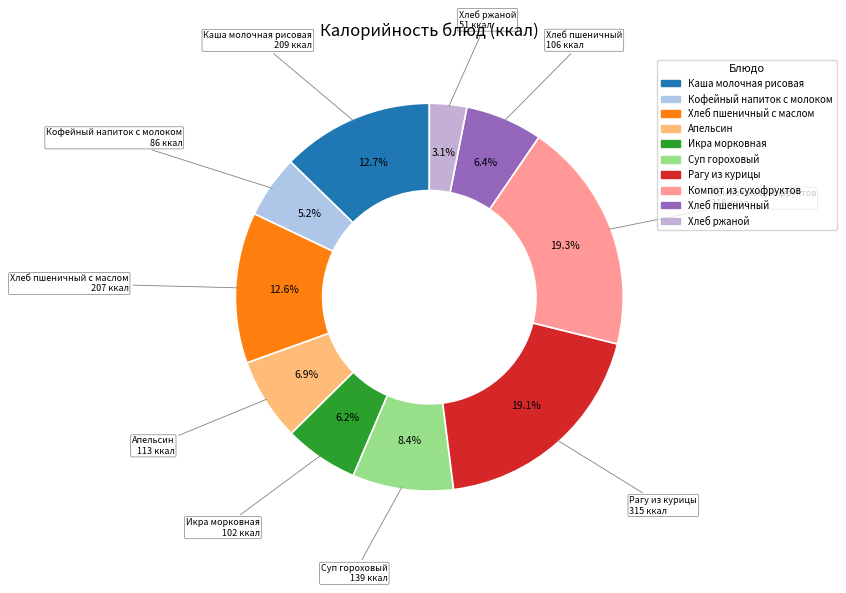

How many slices are in this pie chart?

10